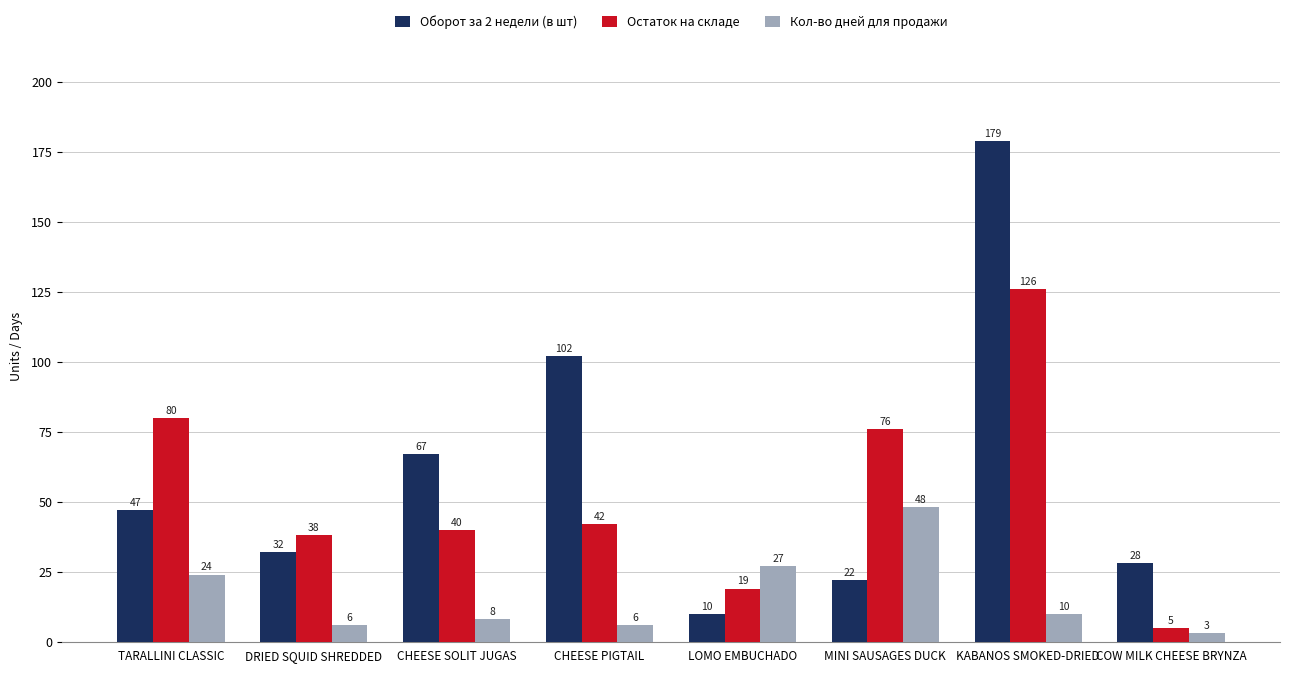

Which series has the largest range (max minus min)?

Оборот за 2 недели (в шт)